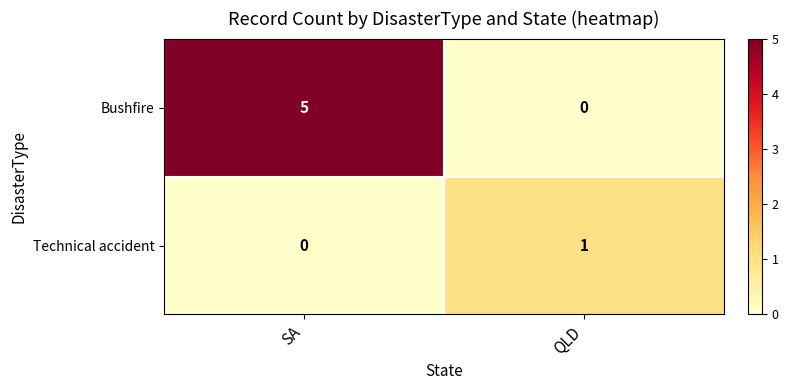

At which category is the sum across all series the highest?

SA